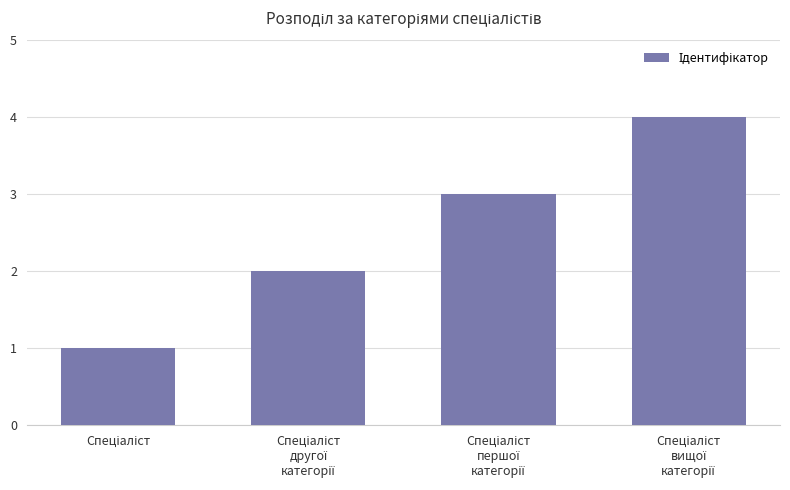

Reading left to right, what are all the values shown in this chart?

1	2	3	4